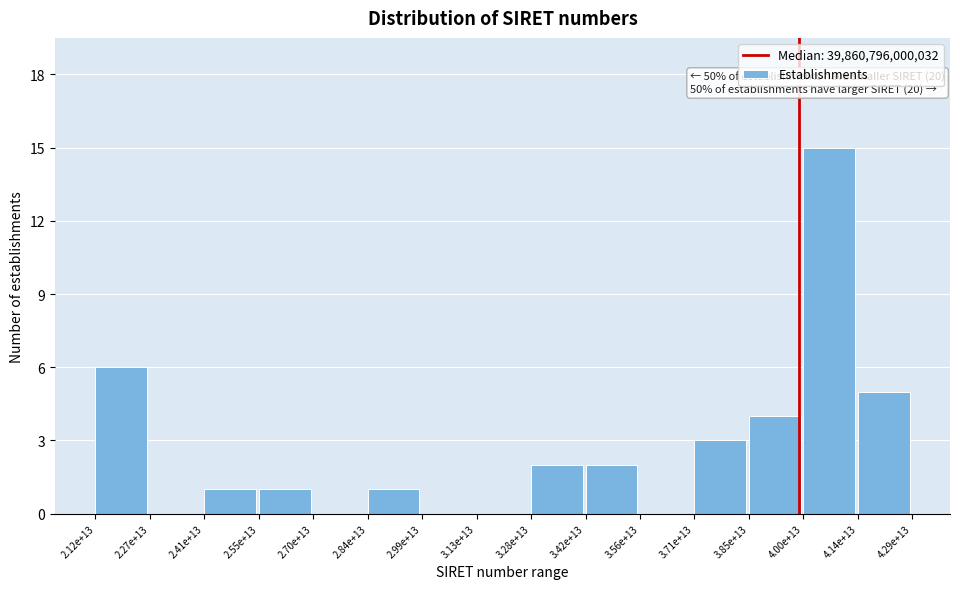

Reading right to left, list all the values displayed in this chart.

4.14e+13=5	4.00e+13=15	3.85e+13=4	3.71e+13=3	3.56e+13=0	3.42e+13=2	3.28e+13=2	3.13e+13=0	2.99e+13=0	2.84e+13=1	2.70e+13=0	2.55e+13=1	2.41e+13=1	2.27e+13=0	2.12e+13=6